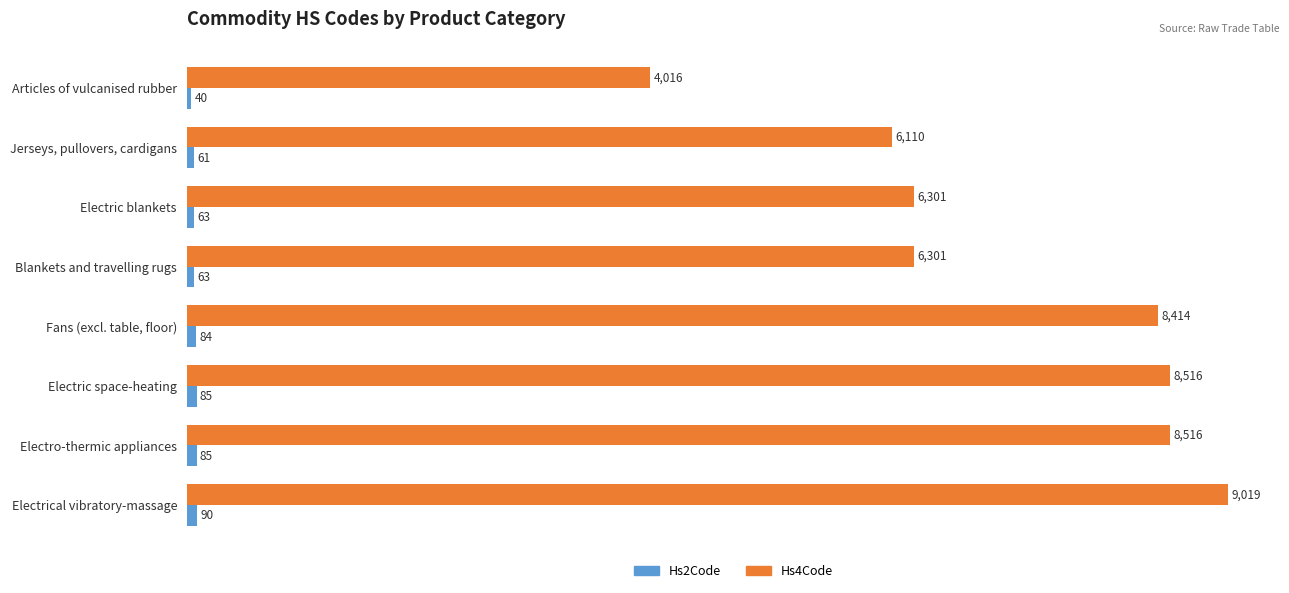

The Hs4Code series shows 14577 at Electro-thermic appliances. True or false?

False